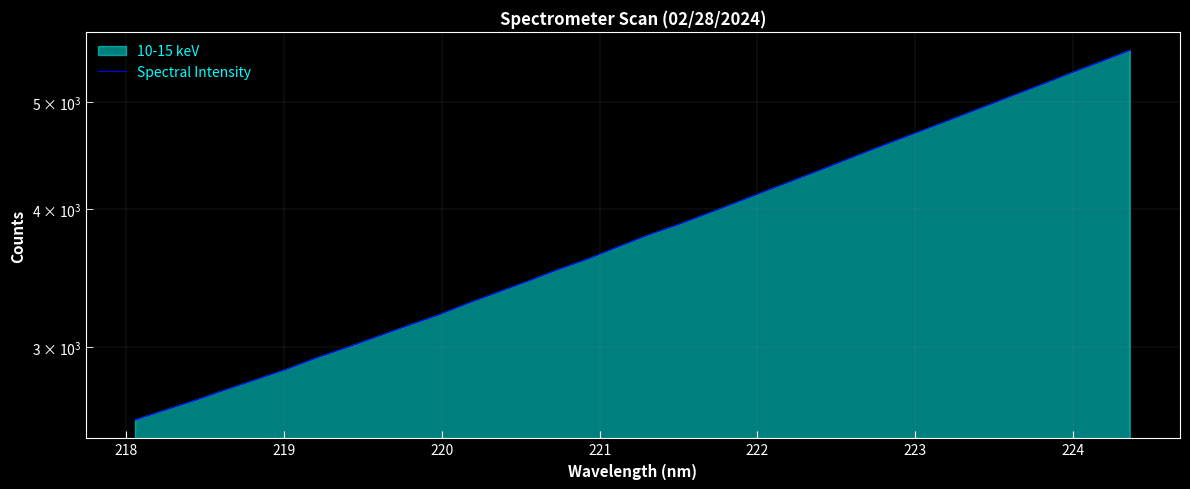

The value at 22 is 1811.0. True or false?

False